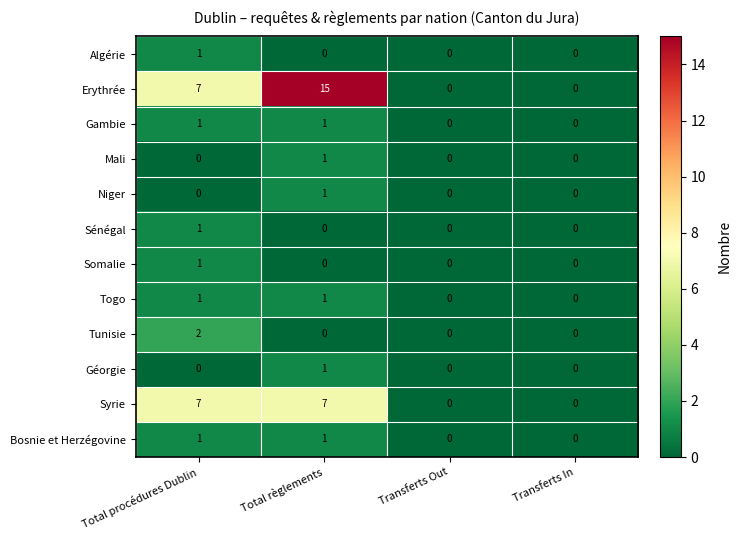

How many data points does each series have?

4